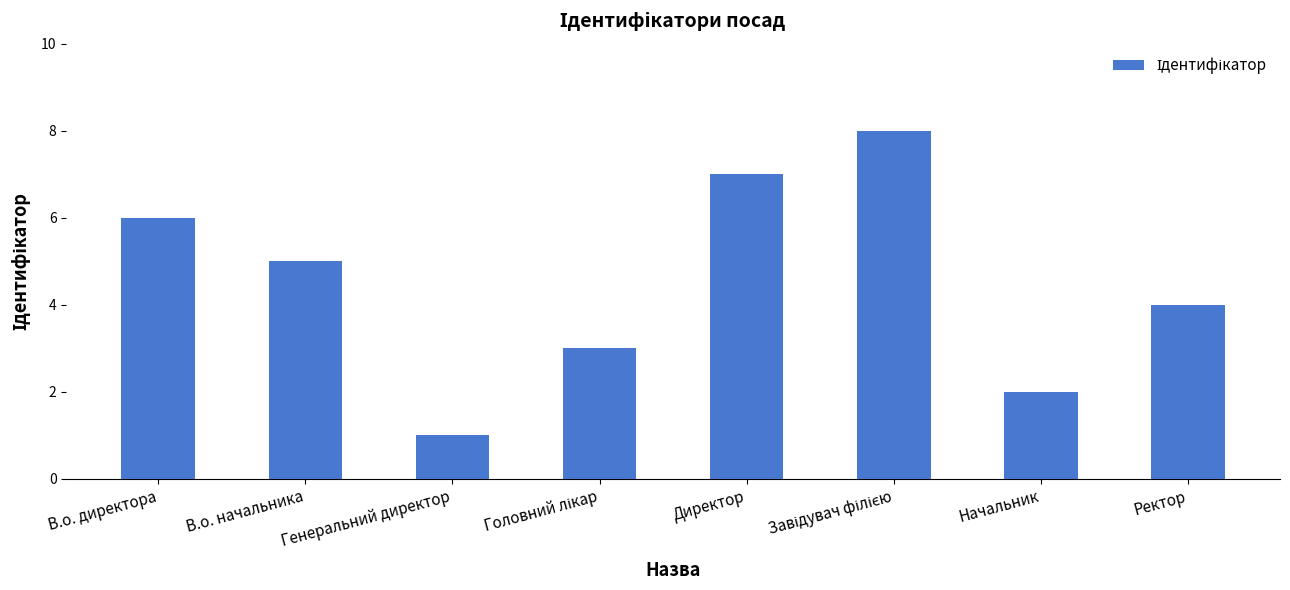

What is the smallest value displayed?

1